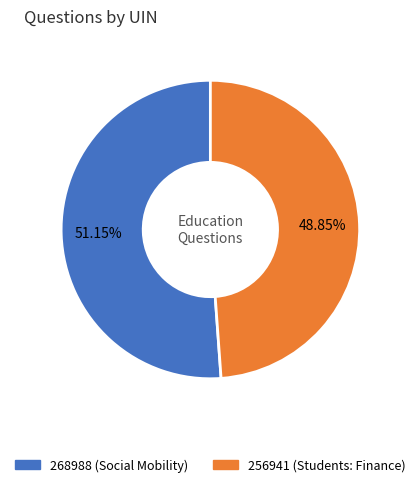

Which slice is the largest?

268988 (Social Mobility)